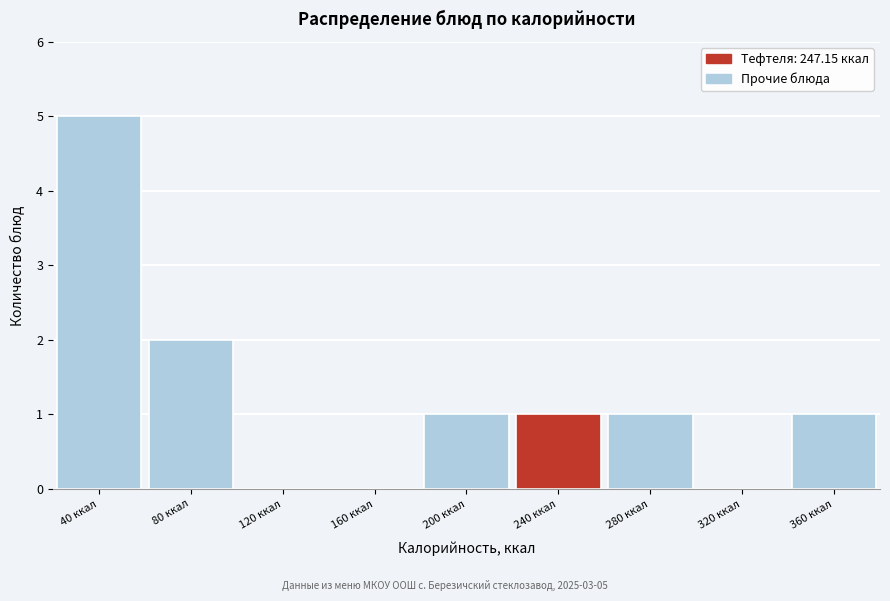

Reading right to left, list all the values displayed in this chart.

360 ккал=1	320 ккал=0	280 ккал=1	240 ккал=1	200 ккал=1	160 ккал=0	120 ккал=0	80 ккал=2	40 ккал=5